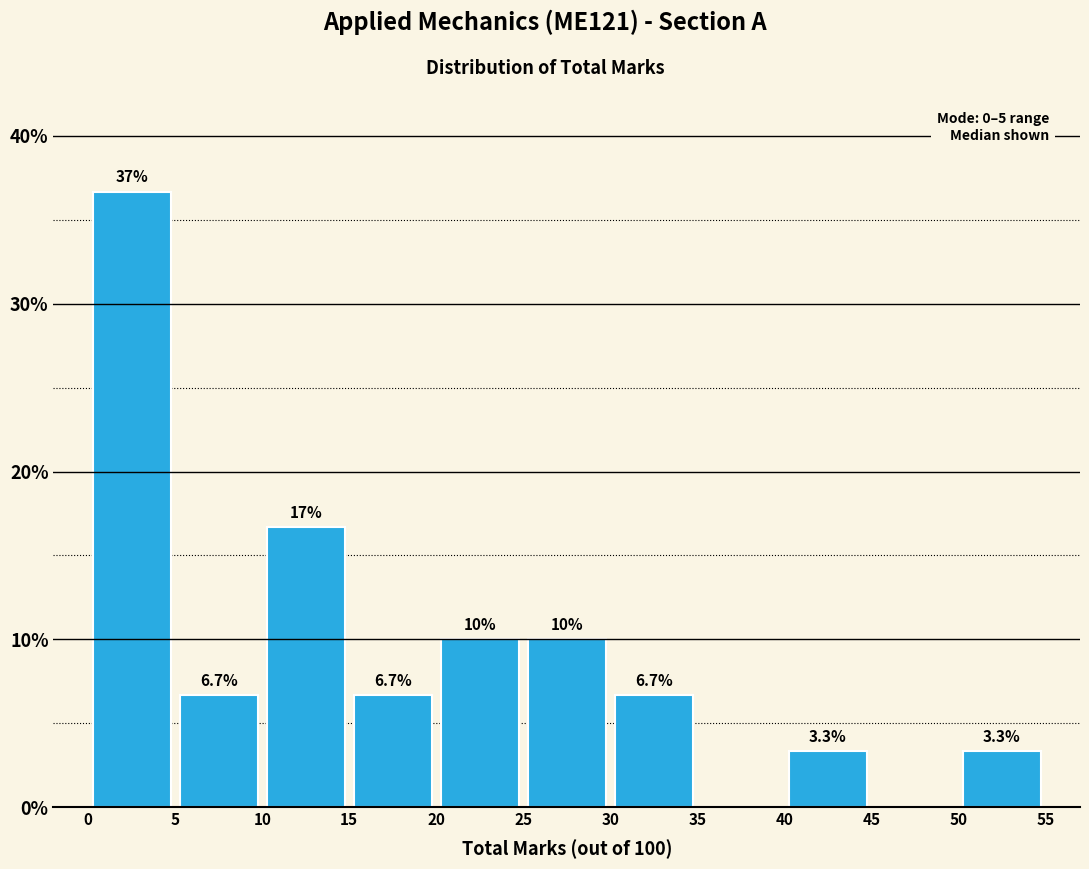

Which range on the x-axis has the tallest bar?

0 to 5